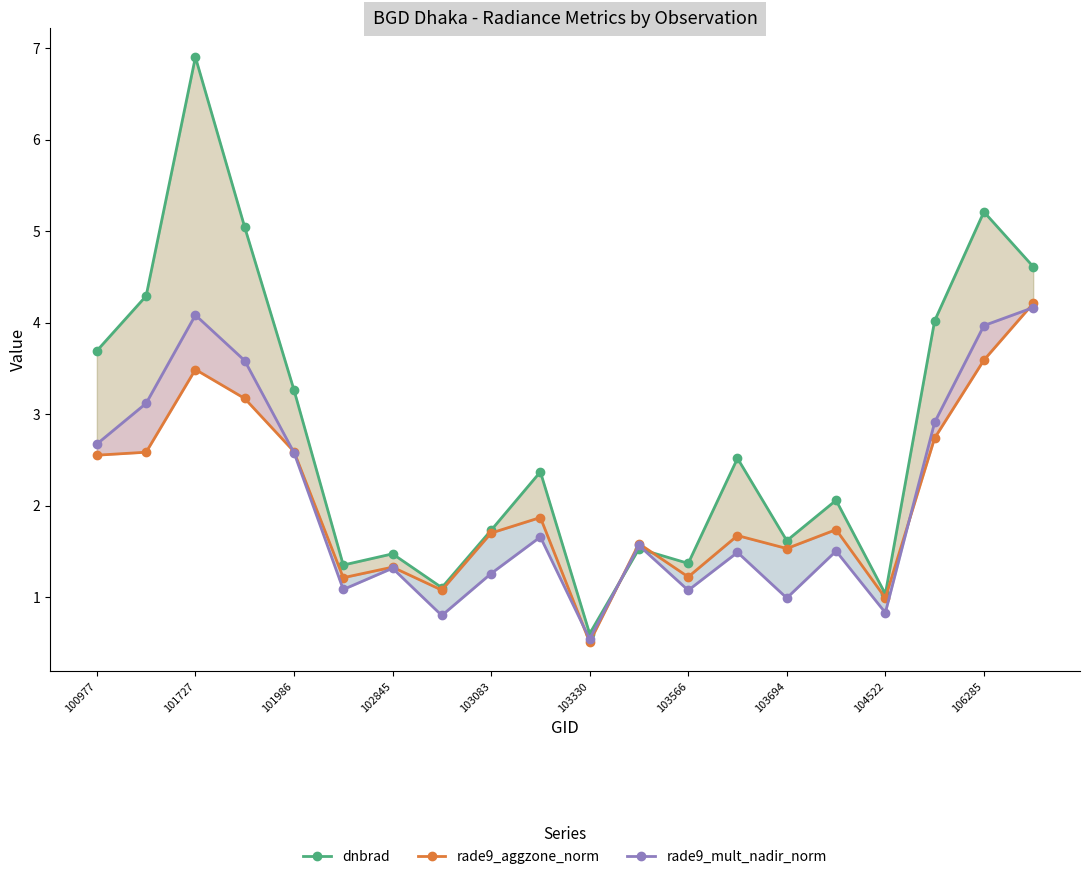

True or false: rade9_mult_nadir_norm and rade9_aggzone_norm cross at least once.

True